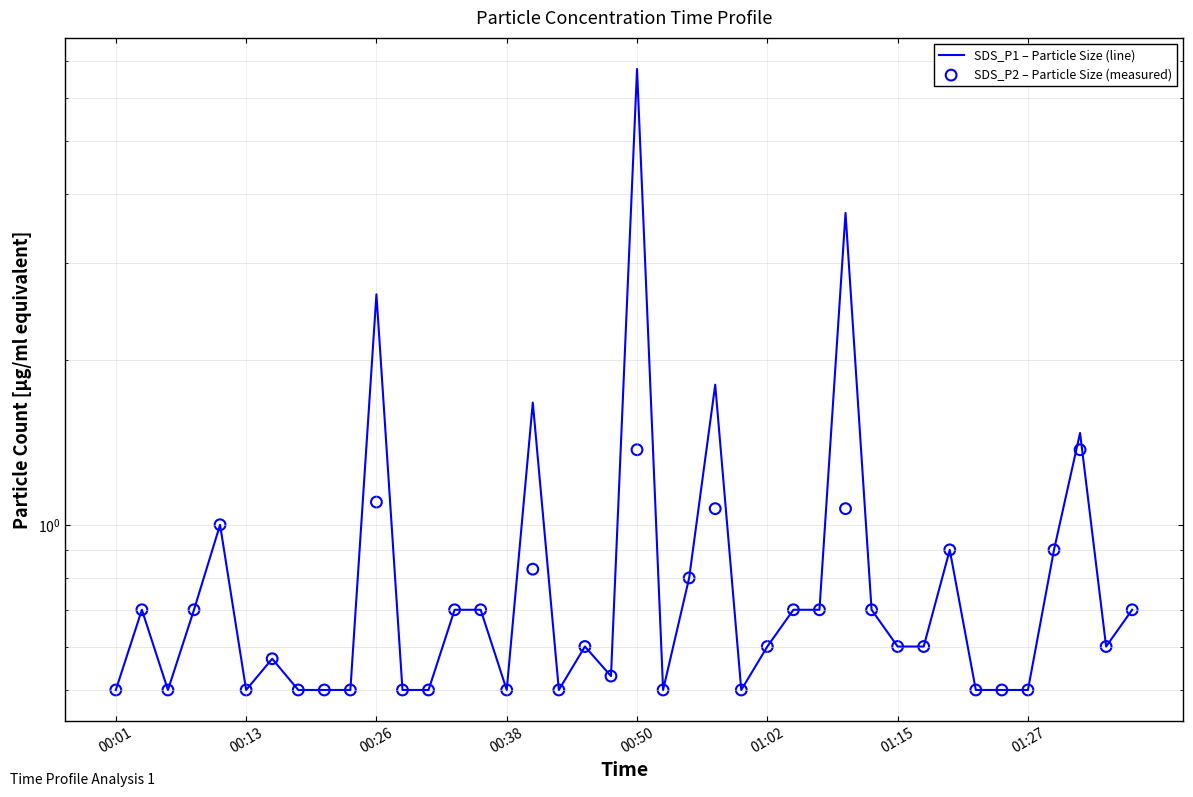

Which series has the largest total across all categories?

SDS_P1 – Particle Size (line)